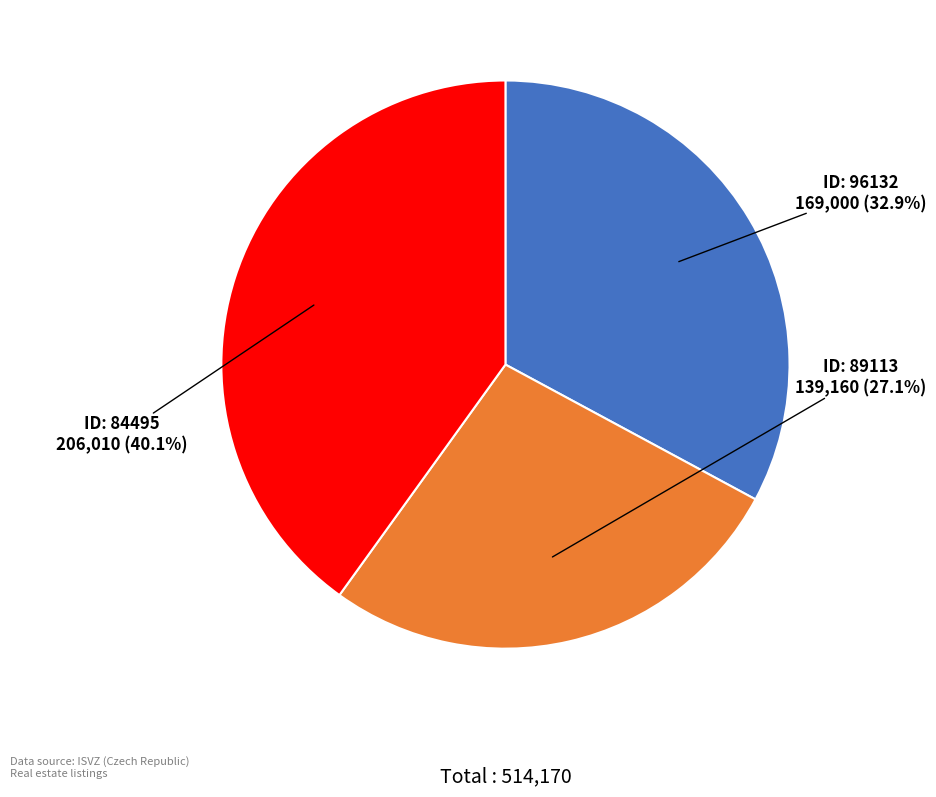

Is there any slice that represents more than half of the pie?

No